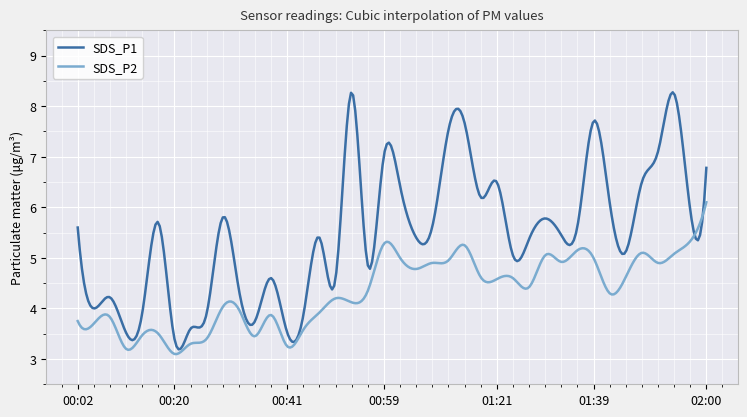

Does the chart display data point markers on the line(s)?

No